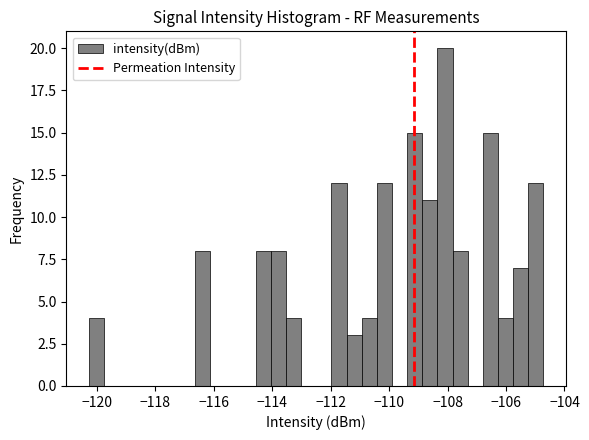

Read against the x-axis, roughly where is the centre of the tallest bar?

-108.0